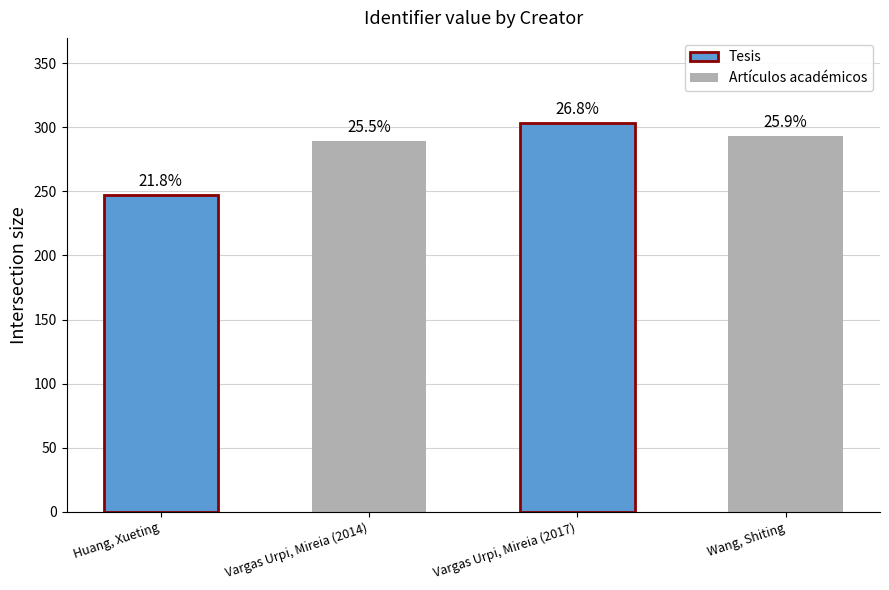

The chart shows a value of 173 at Vargas Urpi, Mireia (2014). True or false?

False